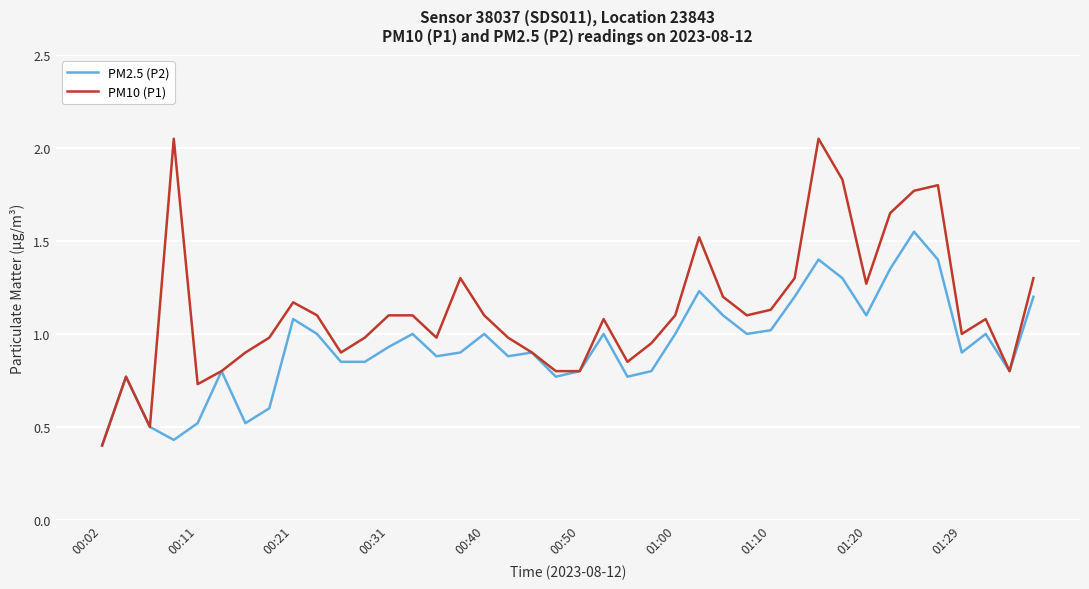

Which series has the largest range (max minus min)?

PM10 (P1)